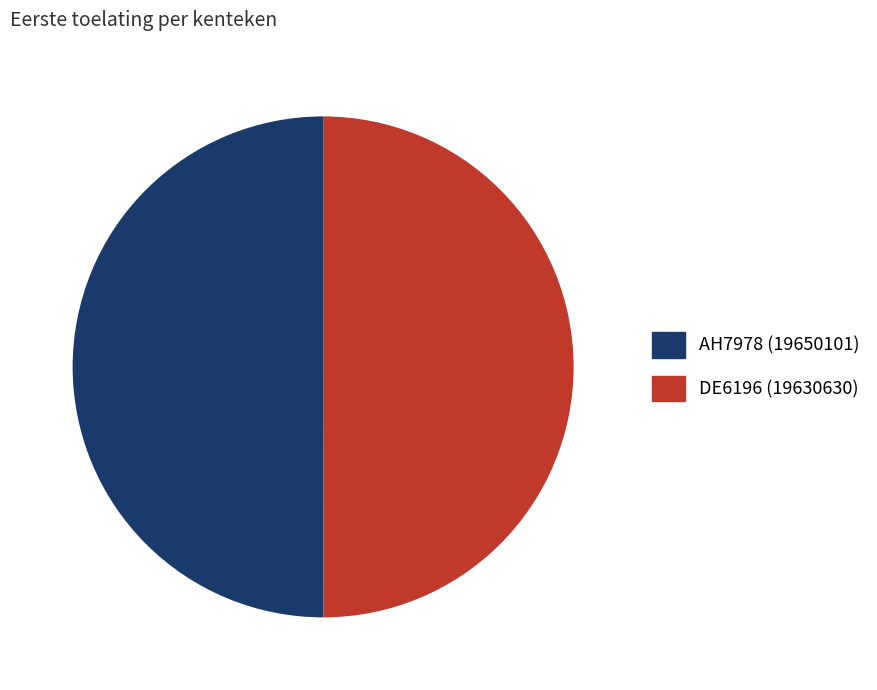

True or false: DE6196 accounts for 50% of the total.

True